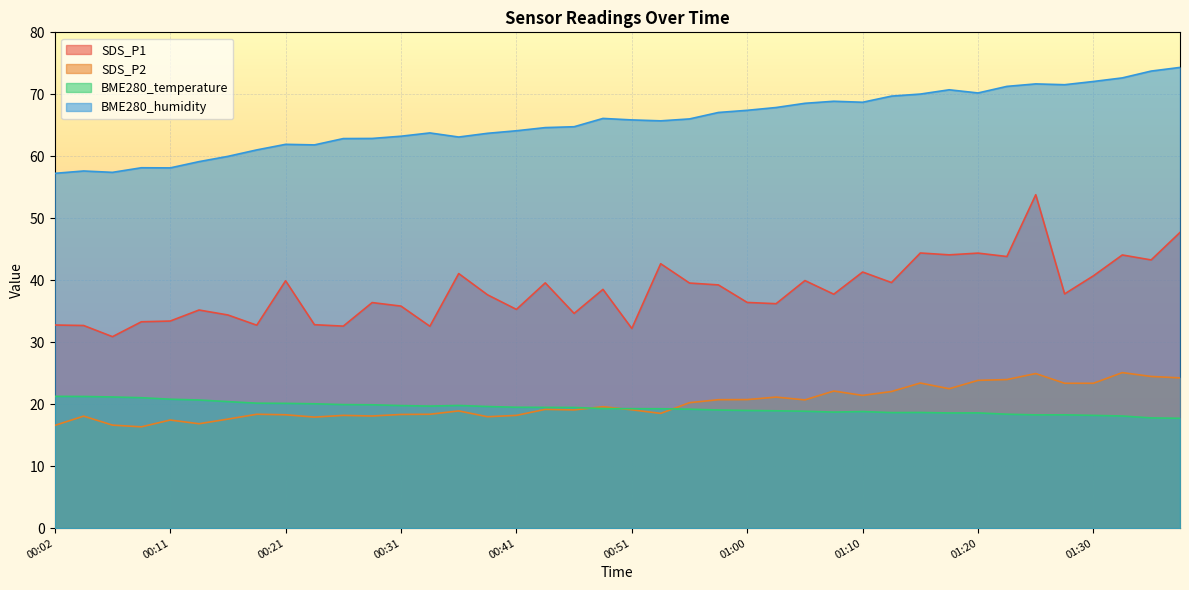

How many lines are shown in the chart?

4